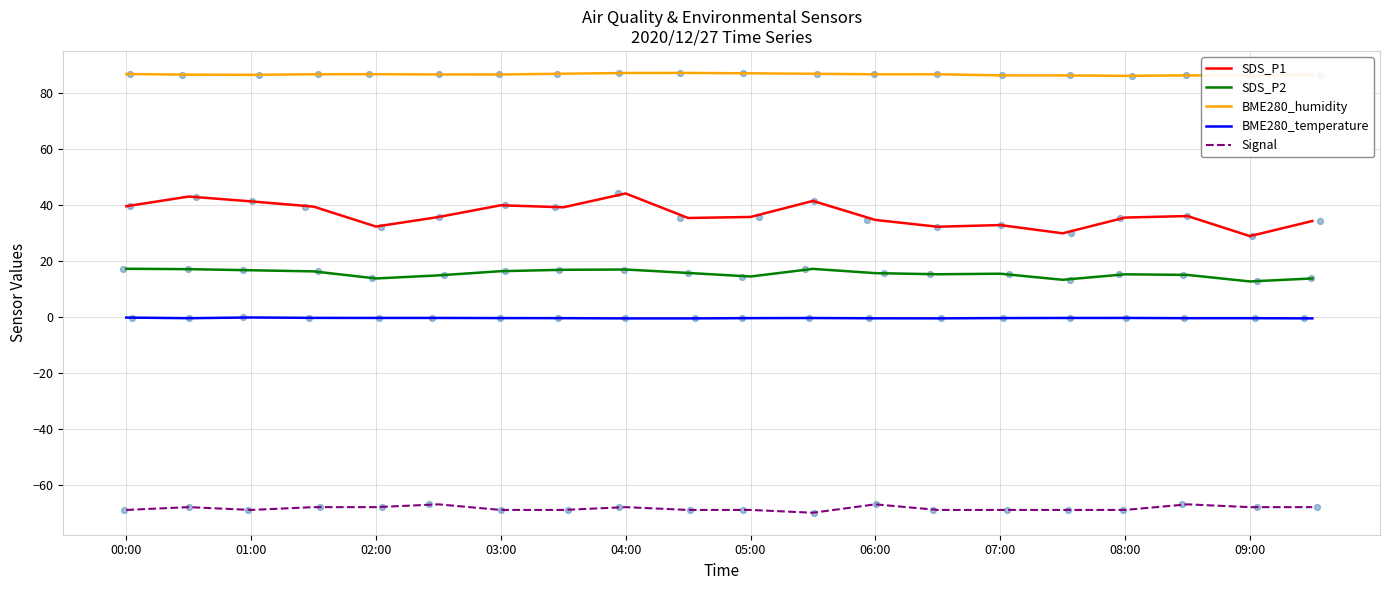

What are all the series names shown in the legend?

SDS_P1, SDS_P2, BME280_humidity, BME280_temperature, Signal